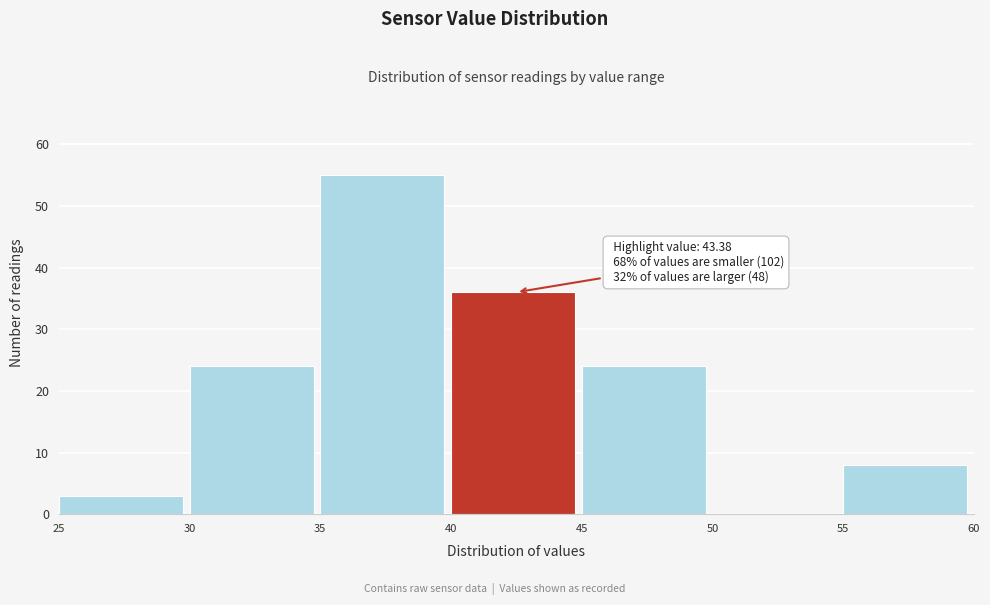

Which range on the x-axis has the tallest bar?

35 to 40